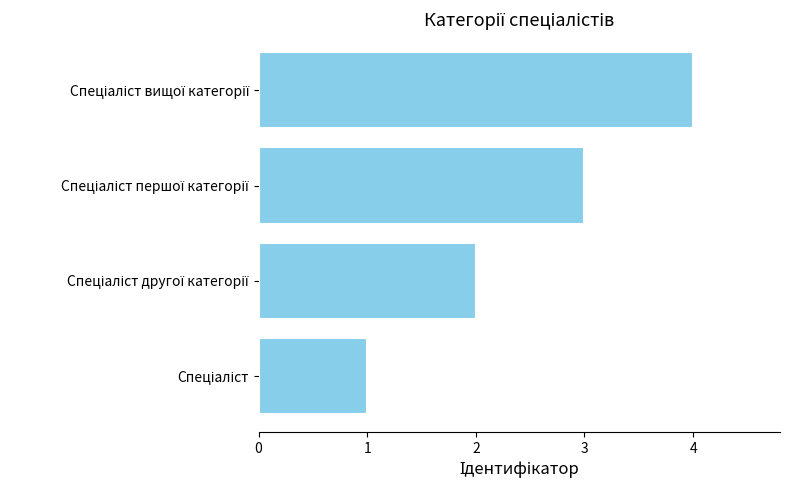

What is the sum of all values?

10